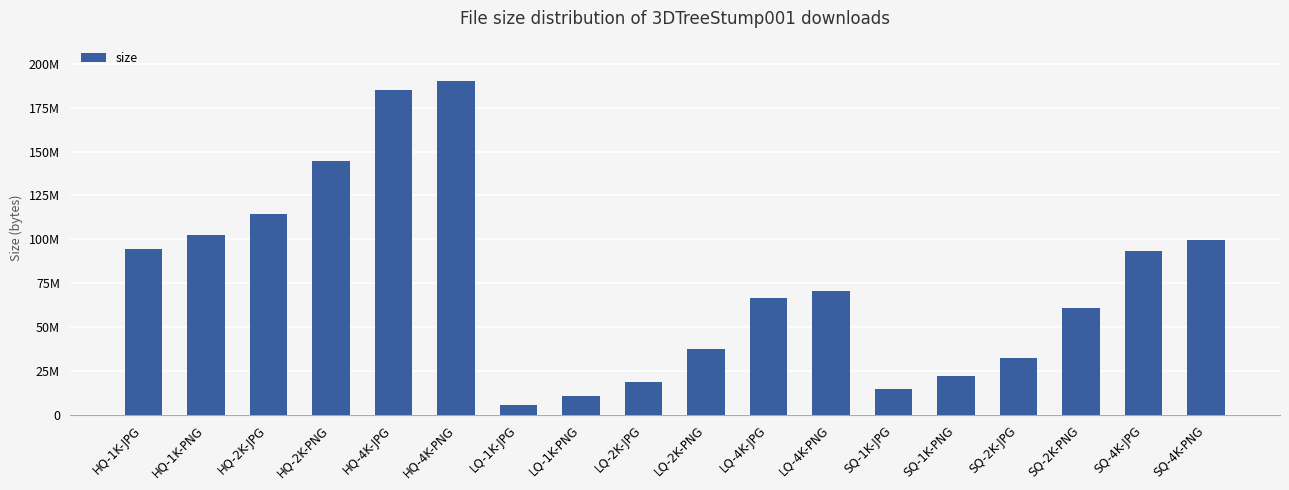

Rank the categories by value from lowest to highest.

LQ-1K-JPG, LQ-1K-PNG, SQ-1K-JPG, LQ-2K-JPG, SQ-1K-PNG, SQ-2K-JPG, LQ-2K-PNG, SQ-2K-PNG, LQ-4K-JPG, LQ-4K-PNG, SQ-4K-JPG, HQ-1K-JPG, SQ-4K-PNG, HQ-1K-PNG, HQ-2K-JPG, HQ-2K-PNG, HQ-4K-JPG, HQ-4K-PNG